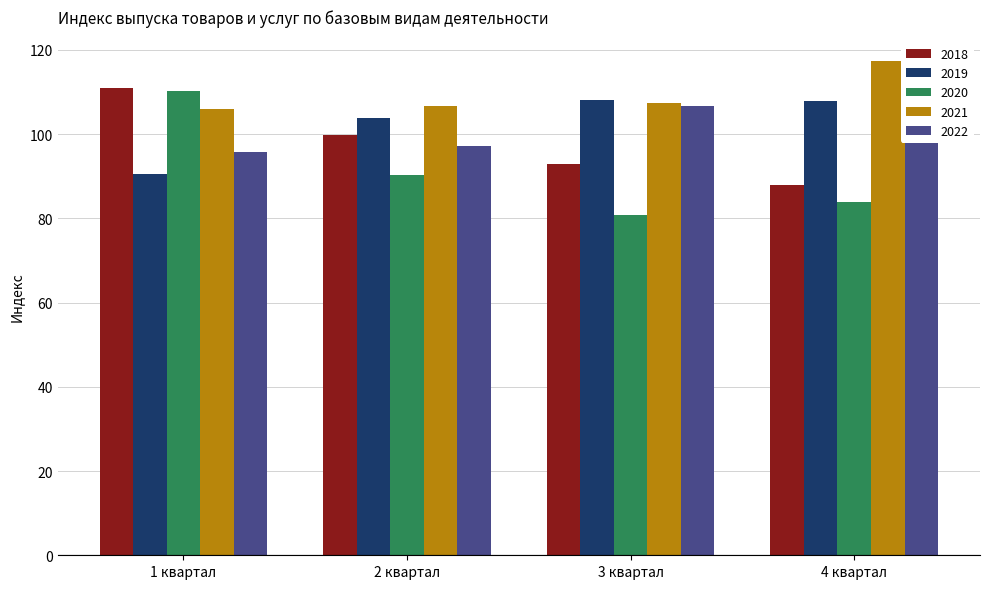

Which series changed the most between 1 квартал and 4 квартал?

2020